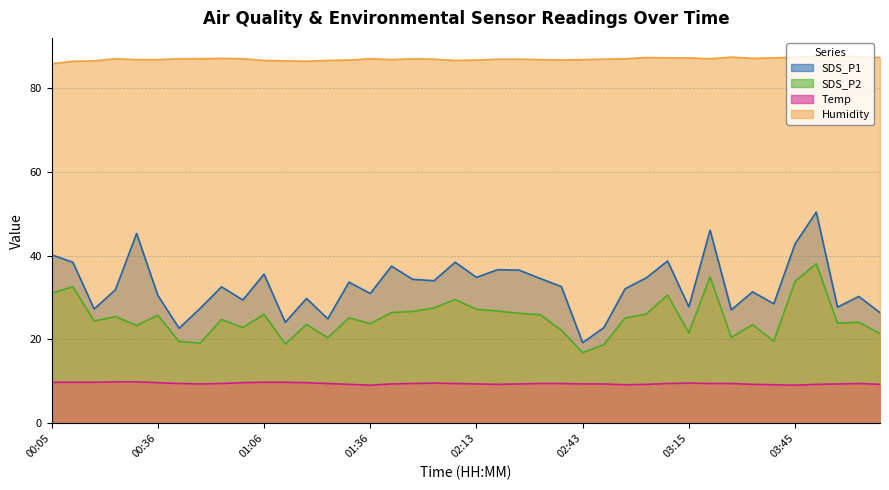

Which series has the largest total across all categories?

Humidity